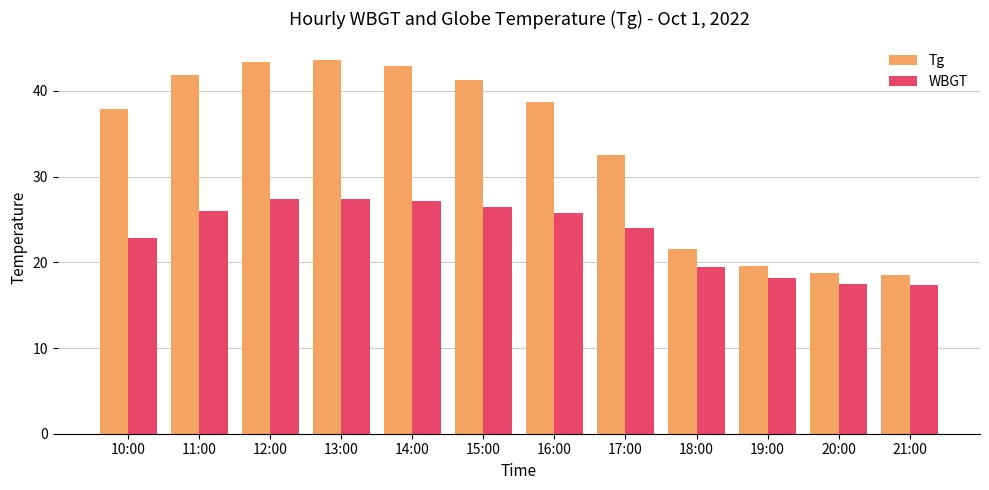

At 16:00, list the series in order from smallest to largest.

WBGT, Tg